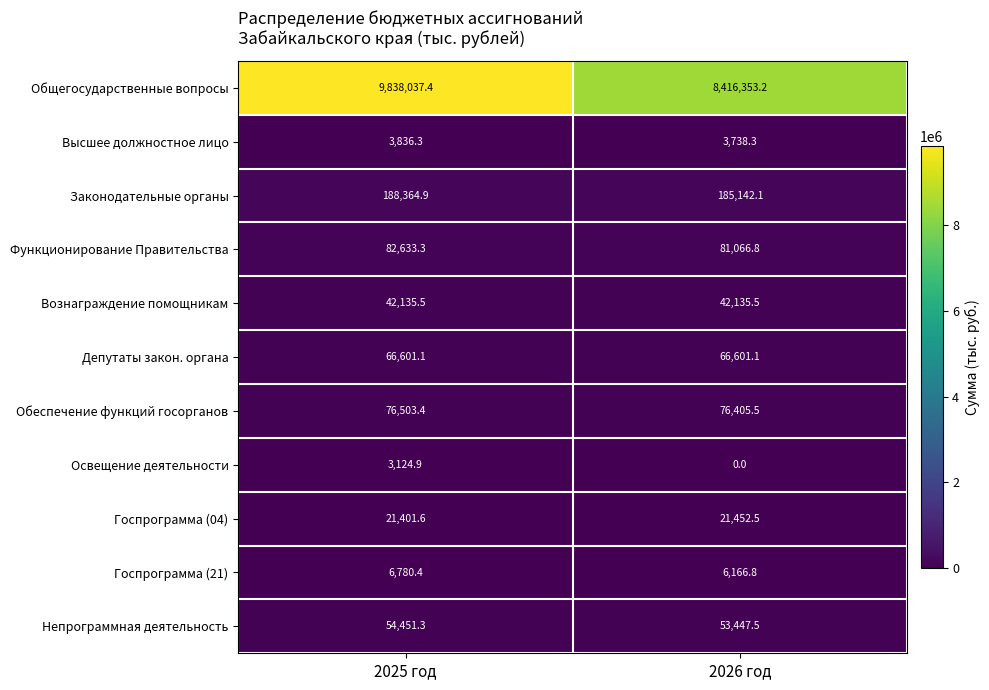

What is the approximate value of Функционирование Правительства at 2025 год?

82633.3